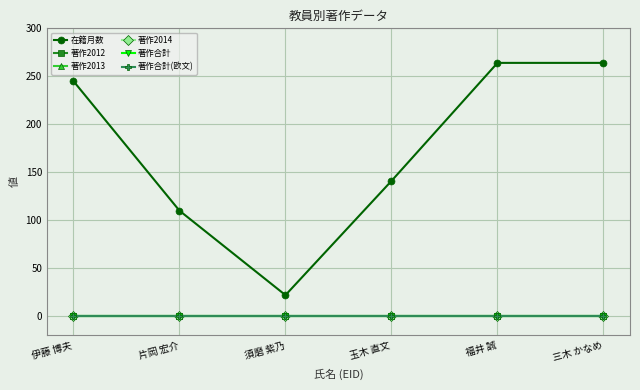

Reading right to left, what are all the values shown in this chart?

在籍月数: 三木 かなめ=264	福井 誠=264	玉木 直文=141	須磨 紫乃=22	片岡 宏介=110	伊藤 博夫=245
著作2012: 三木 かなめ=0	福井 誠=0	玉木 直文=0	須磨 紫乃=0	片岡 宏介=0	伊藤 博夫=0
著作2013: 三木 かなめ=0	福井 誠=0	玉木 直文=0	須磨 紫乃=0	片岡 宏介=0	伊藤 博夫=0
著作2014: 三木 かなめ=0	福井 誠=0	玉木 直文=0	須磨 紫乃=0	片岡 宏介=0	伊藤 博夫=0
著作合計: 三木 かなめ=0	福井 誠=0	玉木 直文=0	須磨 紫乃=0	片岡 宏介=0	伊藤 博夫=0
著作合計(欧文): 三木 かなめ=0	福井 誠=0	玉木 直文=0	須磨 紫乃=0	片岡 宏介=0	伊藤 博夫=0